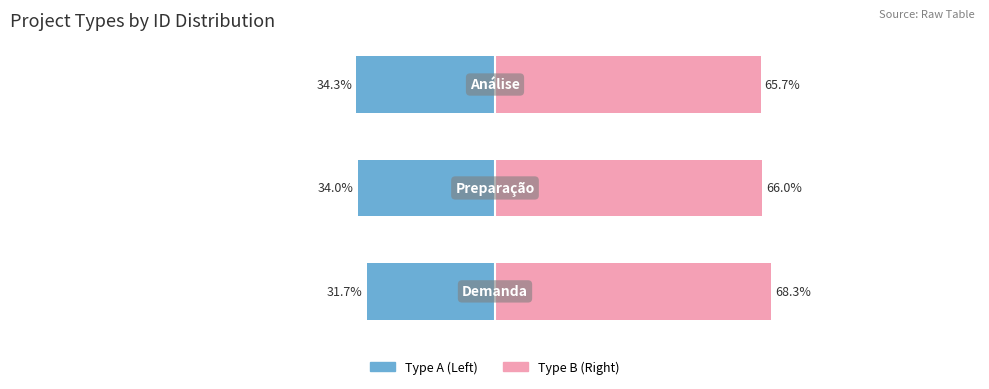

Reading left to right, extract all data points from this chart.

Demanda / Left: 0=-31.7	1=-34.0	2=-34.3
Análise / Right: 0=68.3	1=66.0	2=65.7